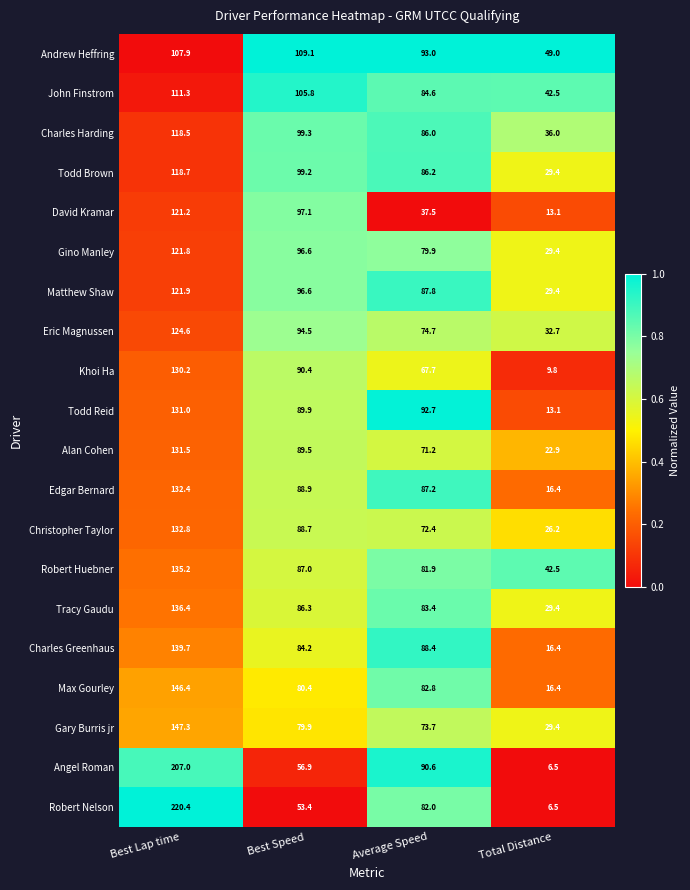

What is the difference between the maximum and minimum values in the Max Gourley series?

130.0